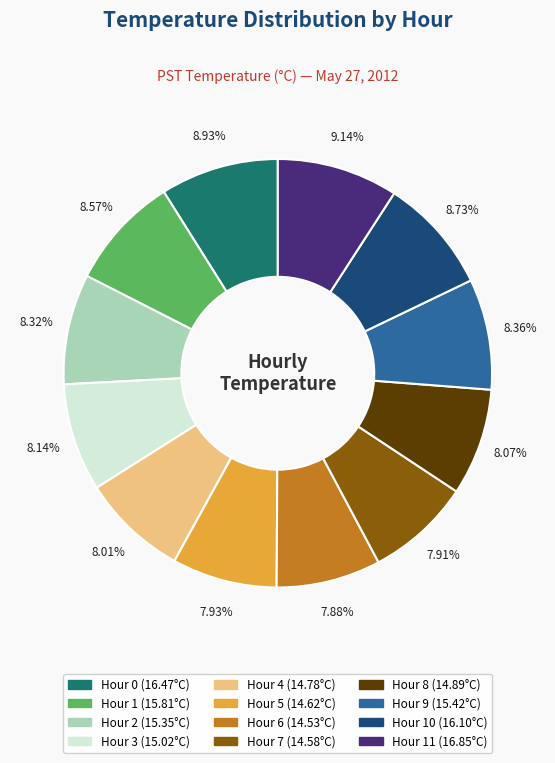

Is there any slice that represents more than half of the pie?

No